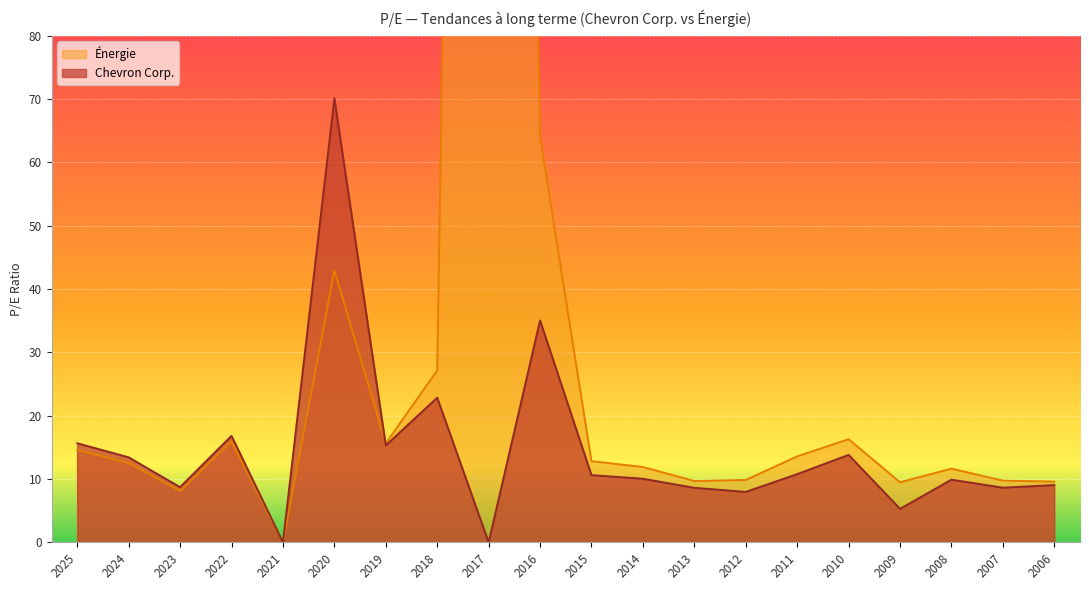

What is the average value of the Énergie series?

42.1